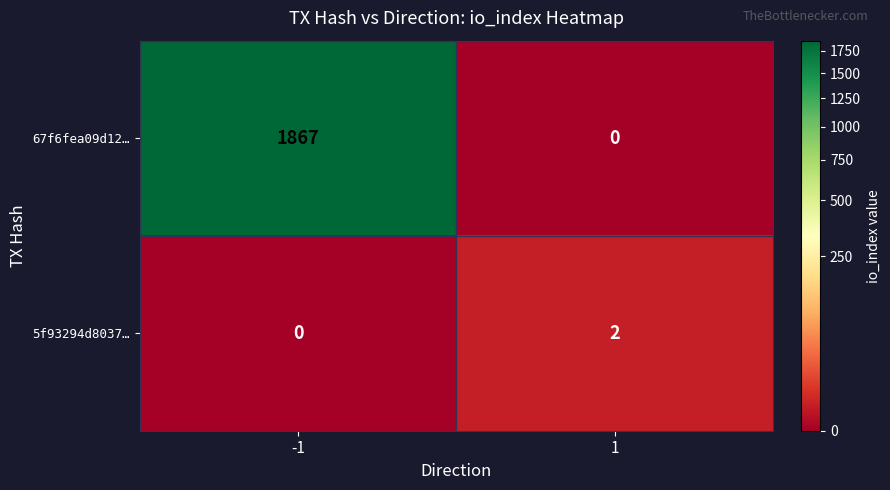

At how many categories does at least one series exceed 1529?

1